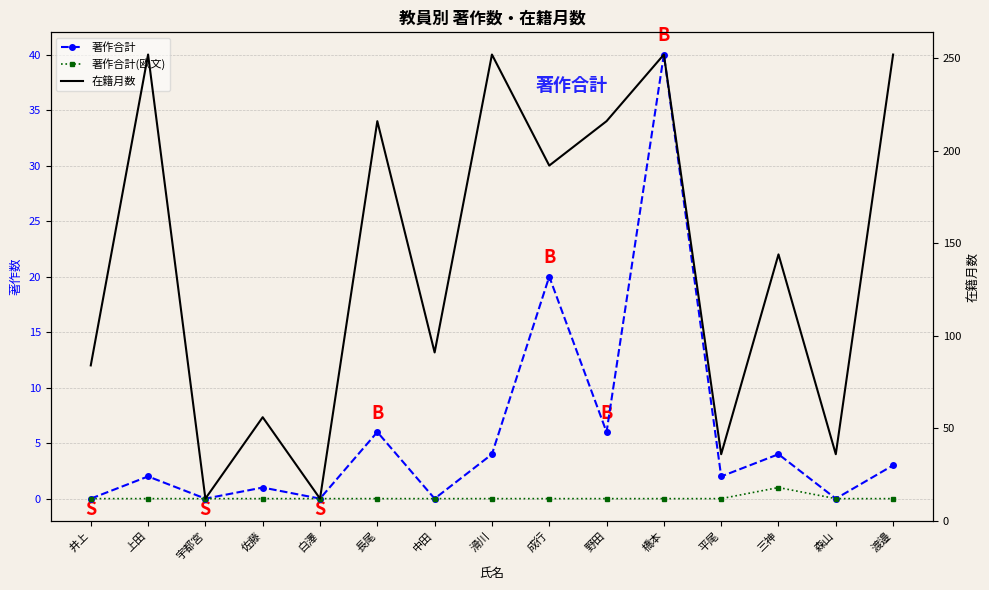

Which series has the largest total across all categories?

在籍月数